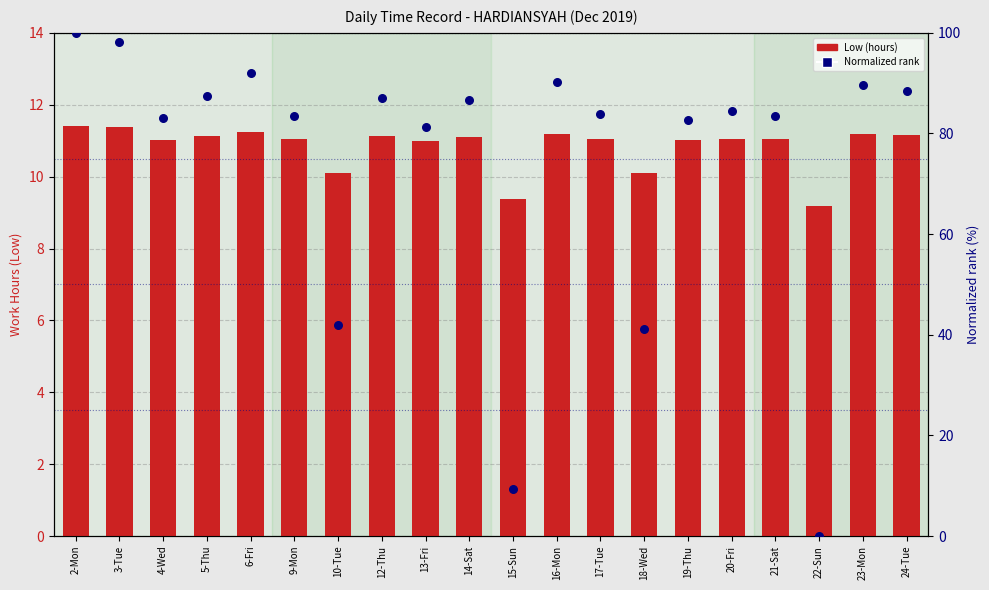

What is the total value across all series at 13-Fri?

92.2